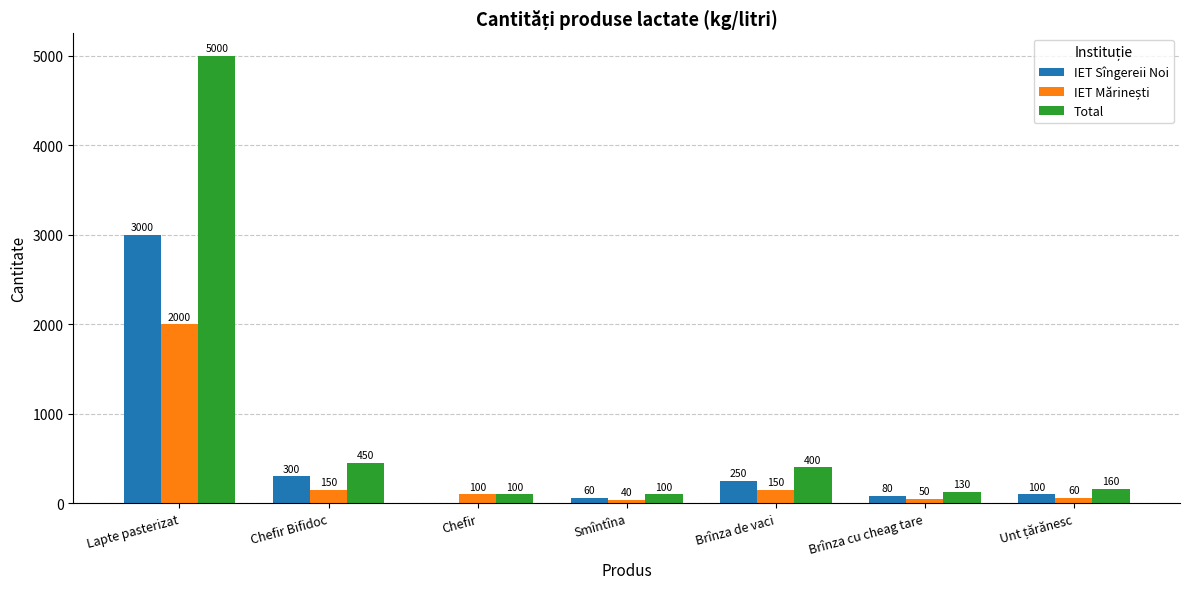

Which series changed the most between Chefir and Brînza de vaci?

Total